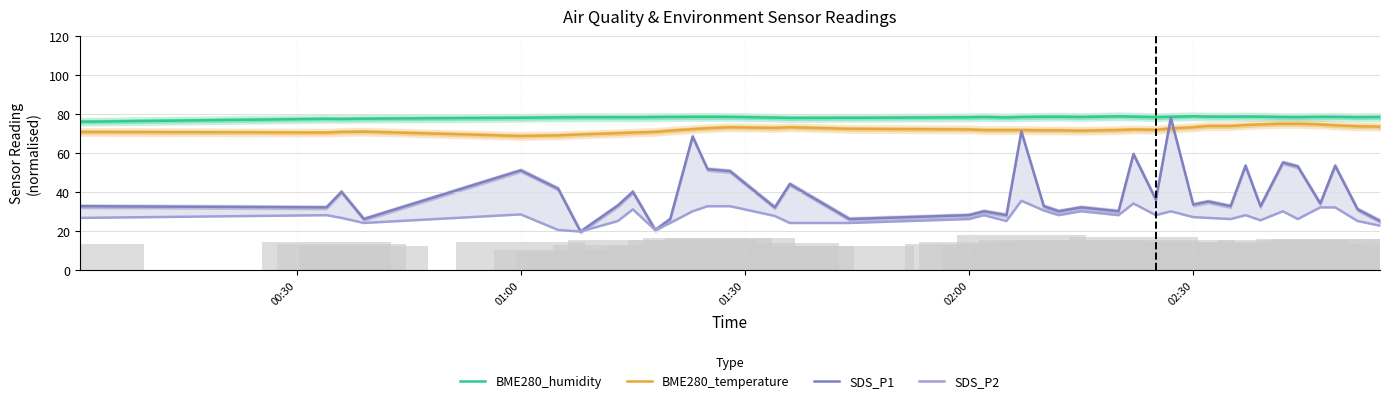

Count the number of data series in this chart.

4